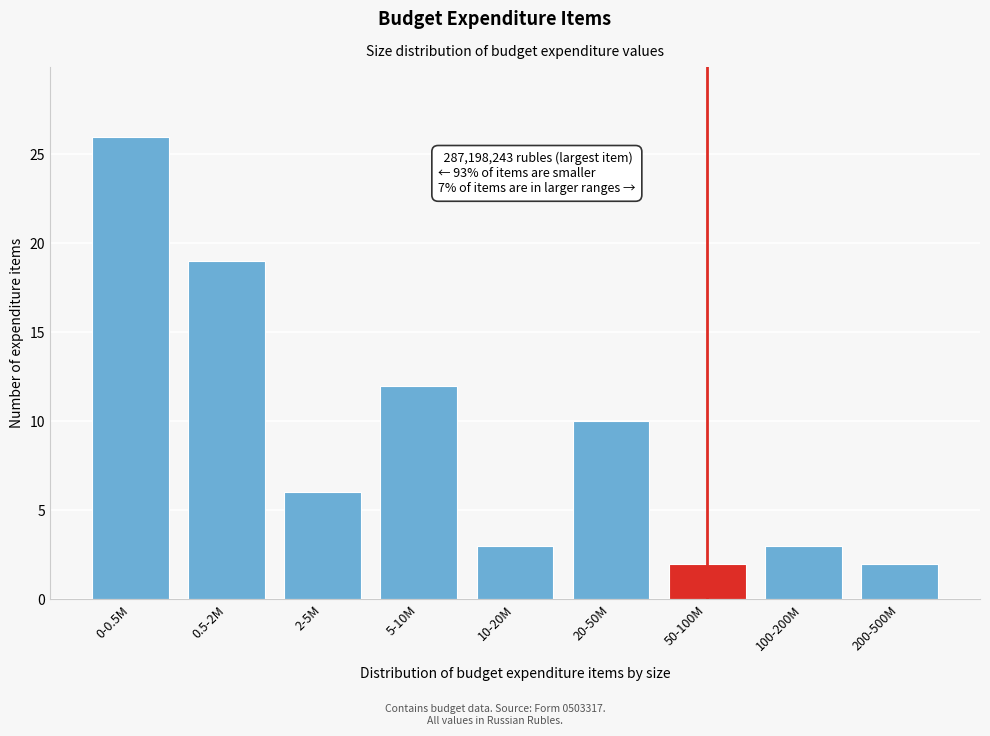

Reading left to right, extract all data points from this chart.

0-0.5M=26	0.5-2M=19	2-5M=6	5-10M=12	10-20M=3	20-50M=10	50-100M=2	100-200M=3	200-500M=2